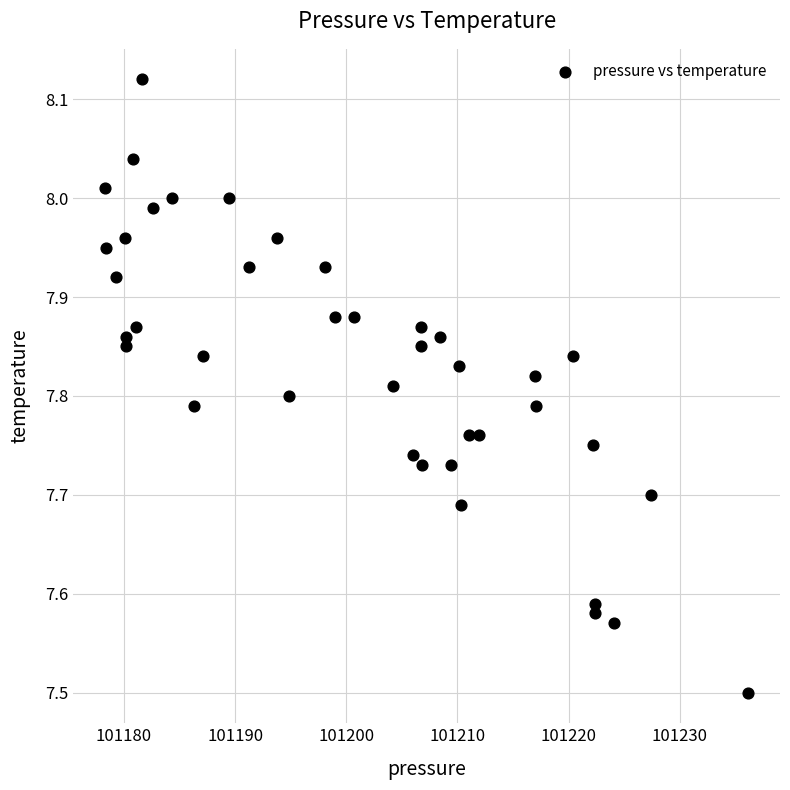

What is the range of Y values (max minus min)?

0.6